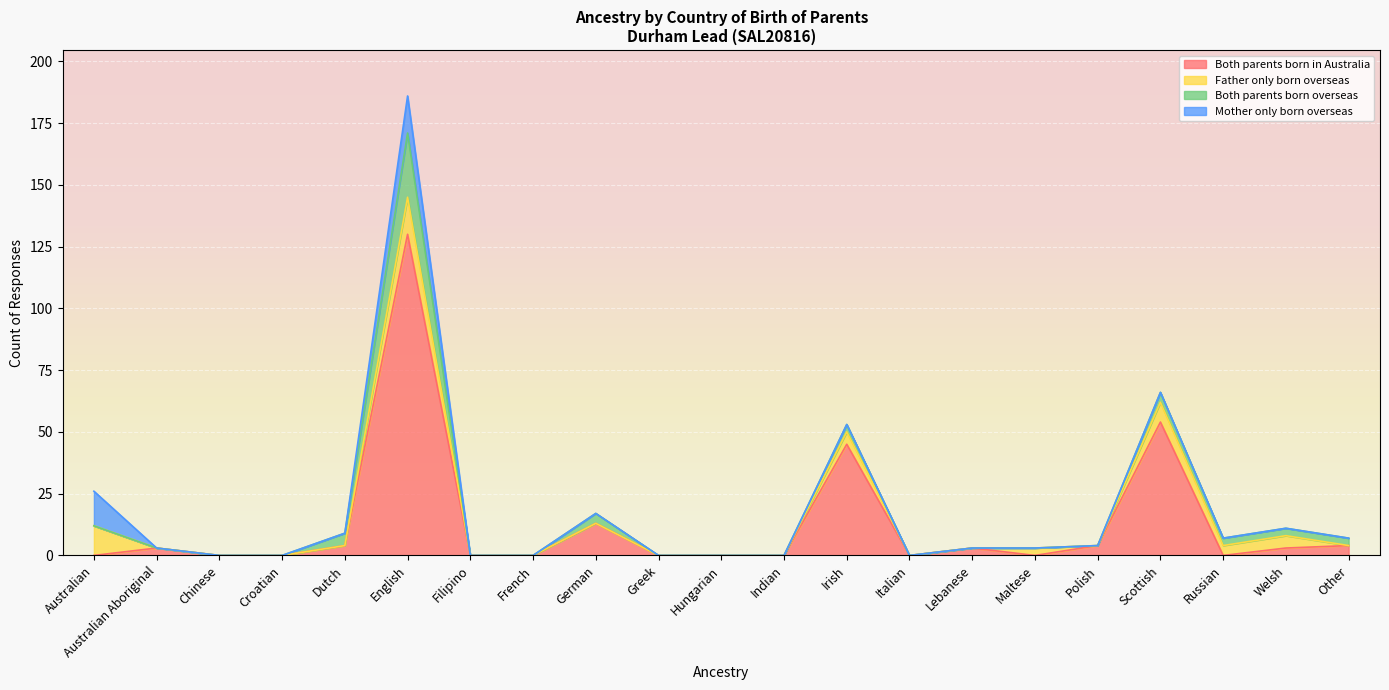

Which has a higher value, German or Chinese?

German